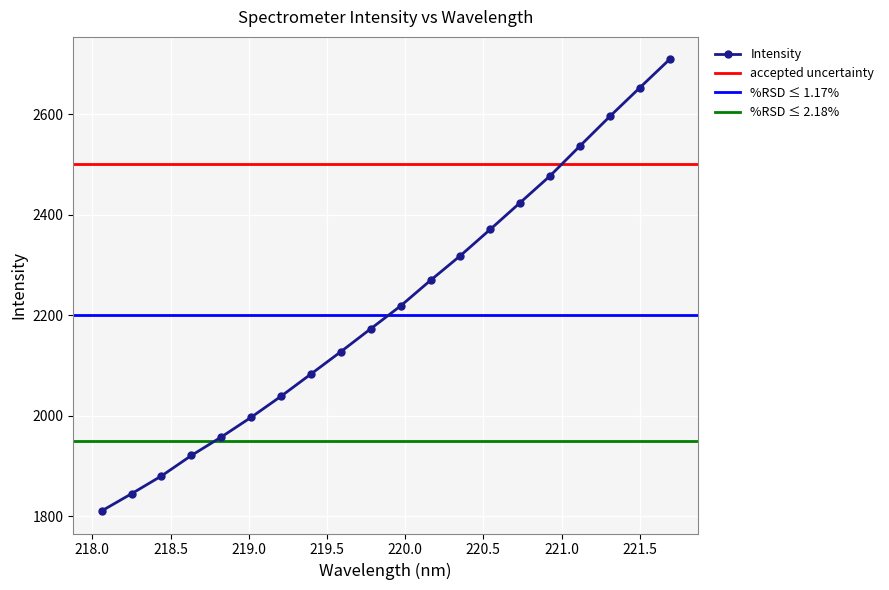

Between 221.3083 and 221.6902, which is larger?

221.6902